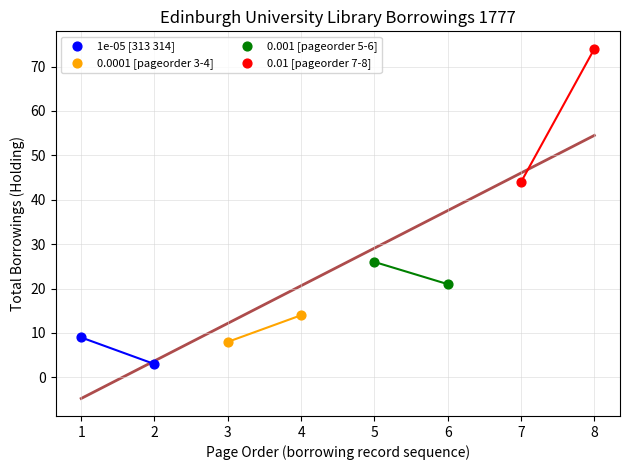

What are all the series names shown in the legend?

1e-05 [313 314], 0.0001 [pageorder 3-4], 0.001 [pageorder 5-6], 0.01 [pageorder 7-8]